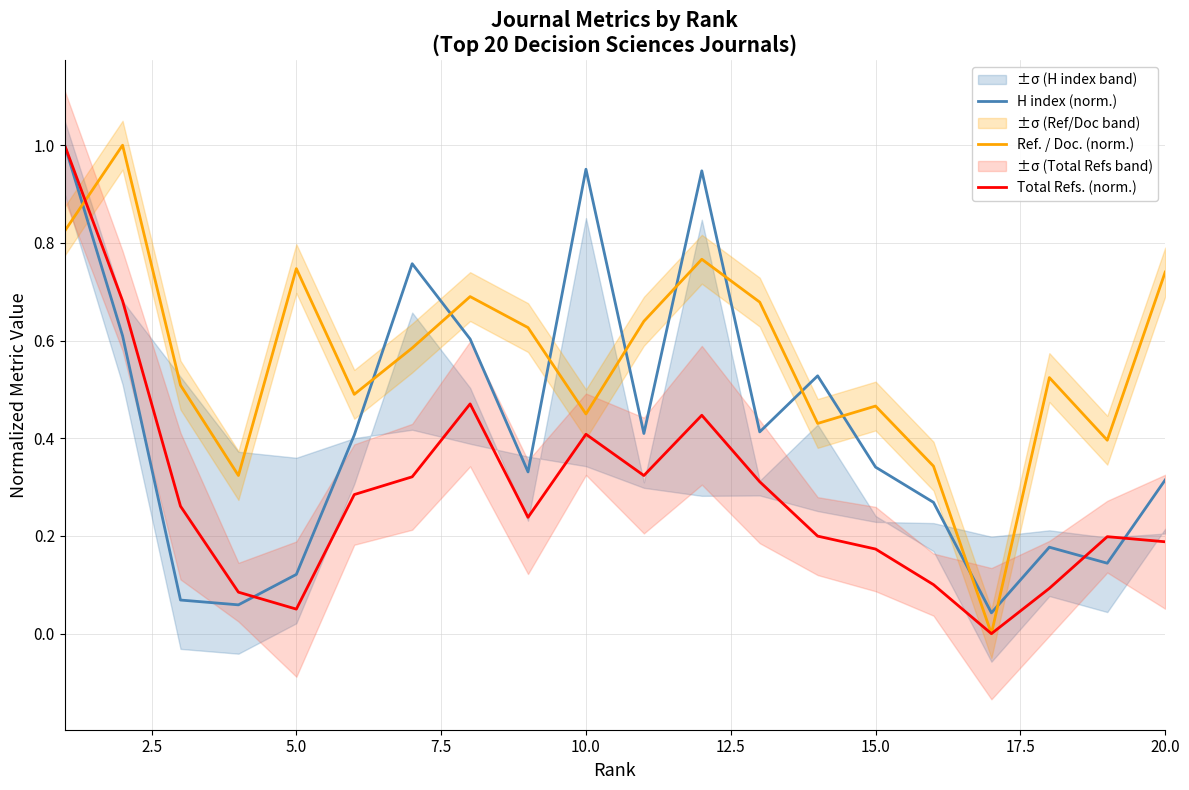

After their last crossing, which series has the higher values: Ref. / Doc. (norm.) or H index (norm.)?

Ref. / Doc. (norm.)